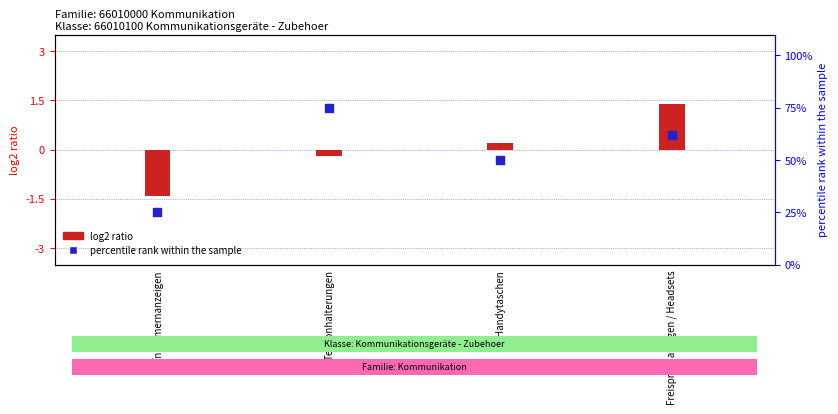

What is the change in value from Telefonhalterungen to Freisprechanlagen / Headsets?

-13